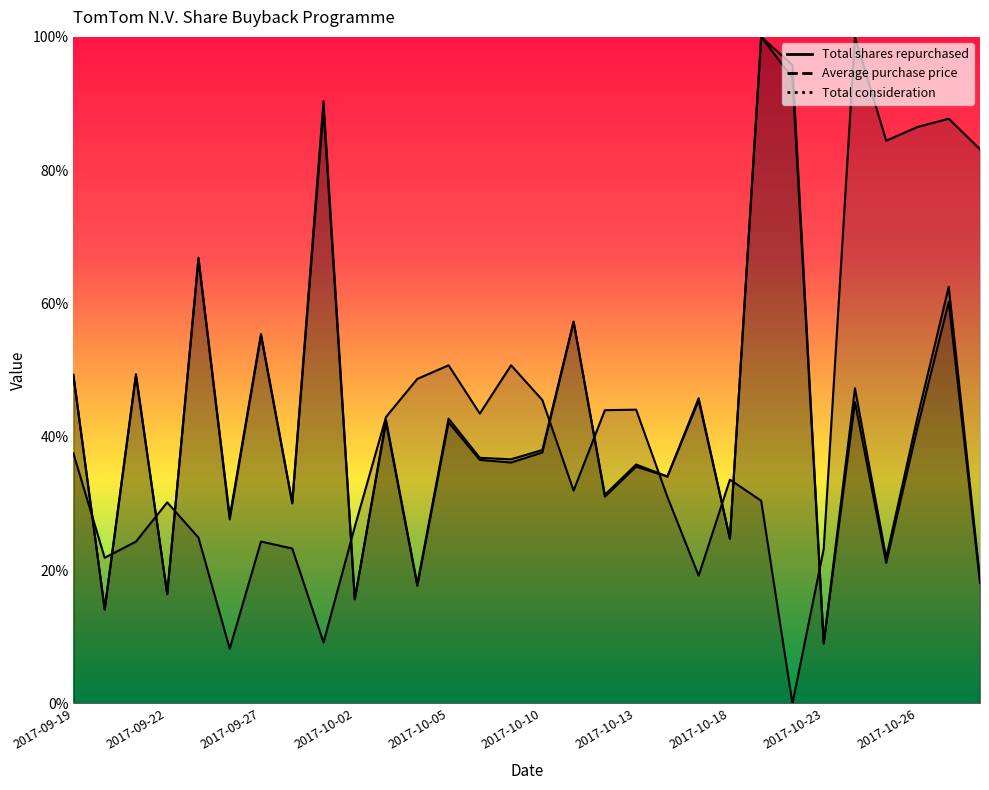

Does the chart have visible grid lines?

No